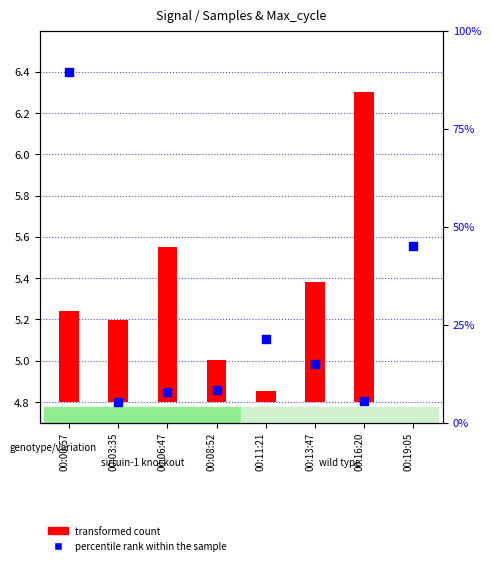

Which series has the largest total across all categories?

percentile rank within the sample